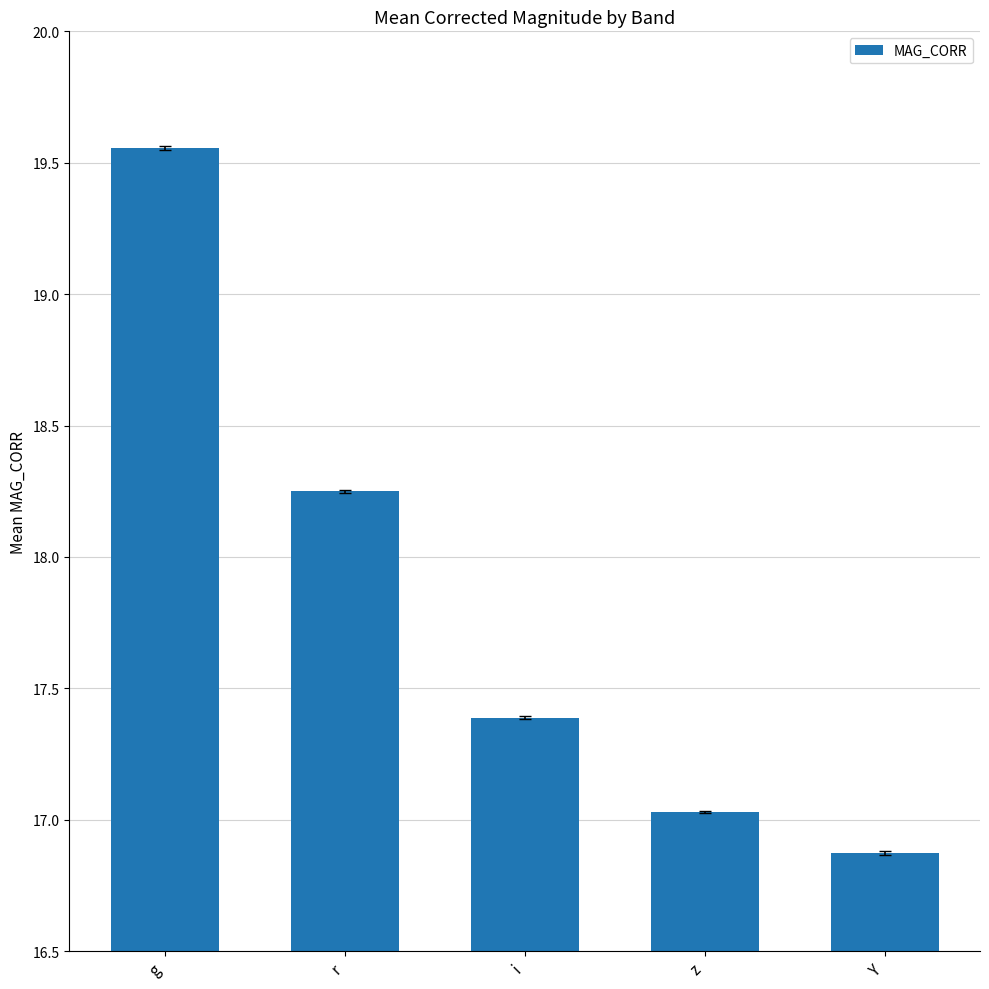

What is the average value?

17.8